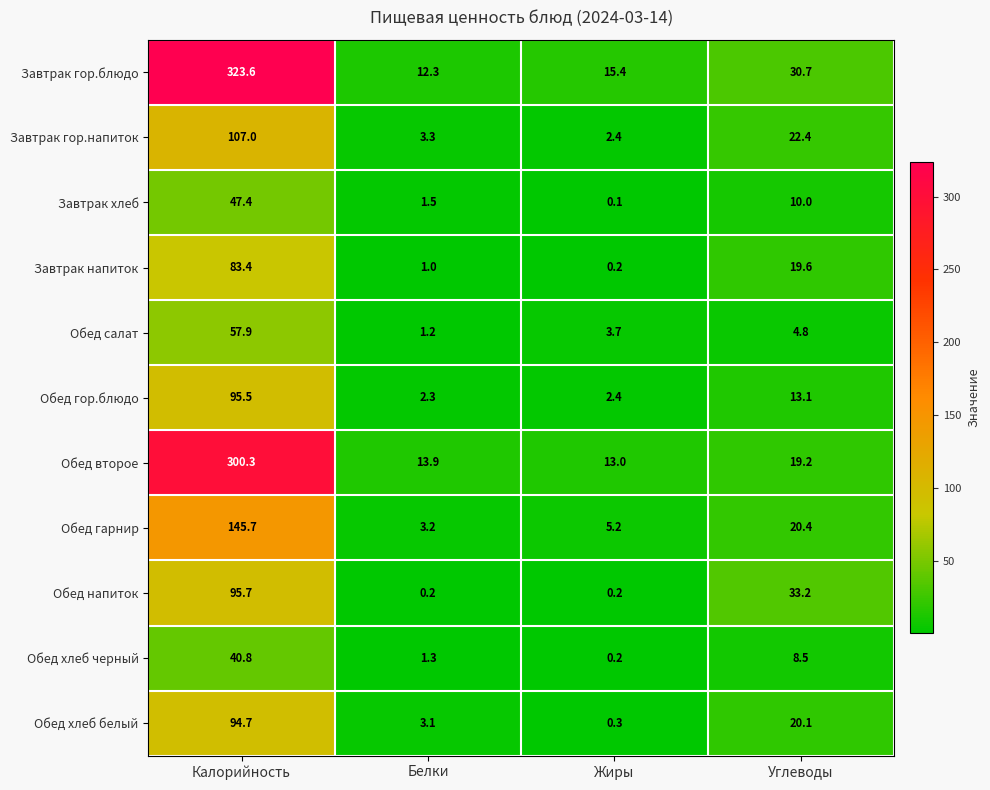

Where does the Завтрак гор.напиток series first go above 22?

Калорийность